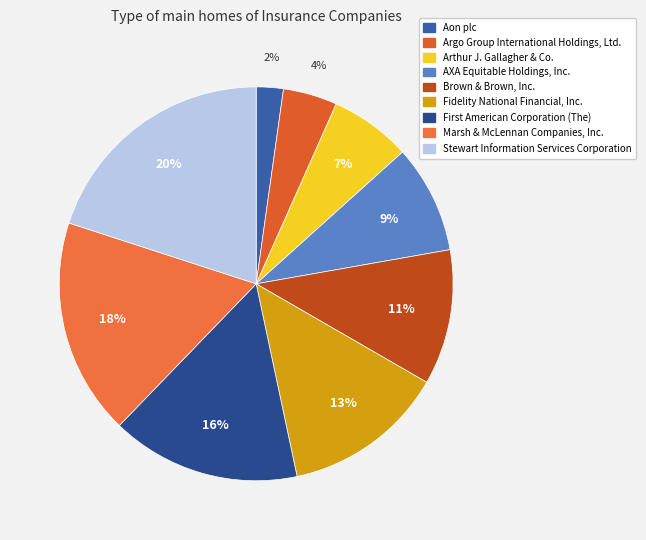

How many segments does this pie chart have?

9